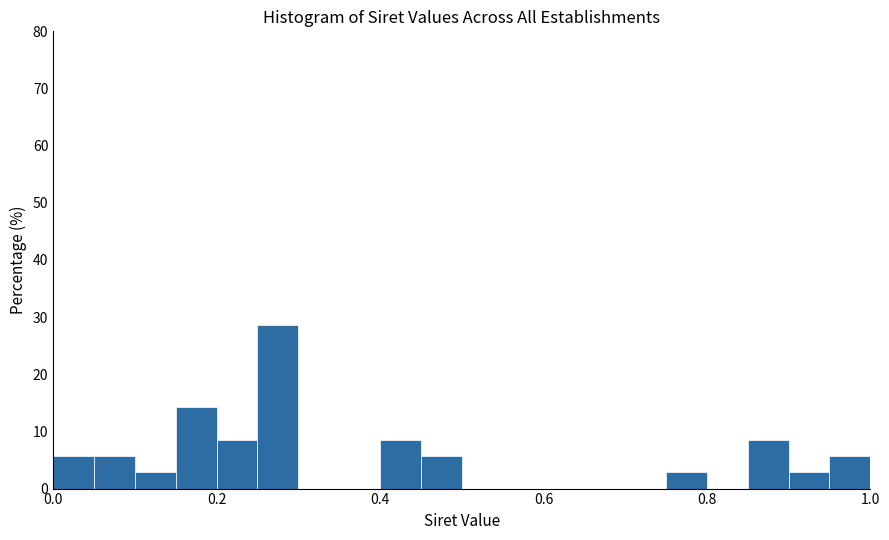

Around what value on the x-axis is the tallest bar? Give the approximate position of its centre, as read against the axis.

0.28